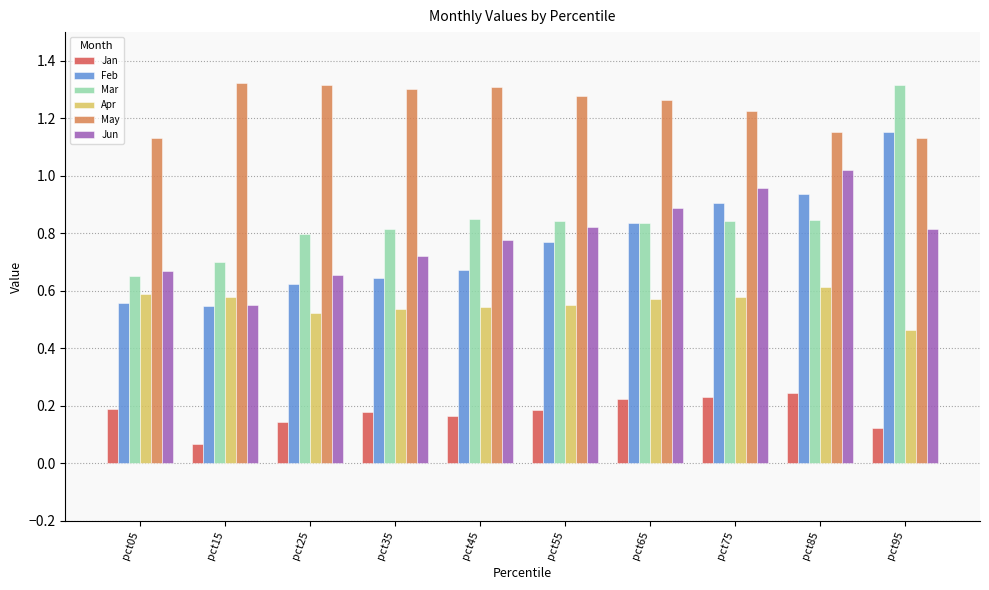

Count the Jan values in the range 0 to 1.

10